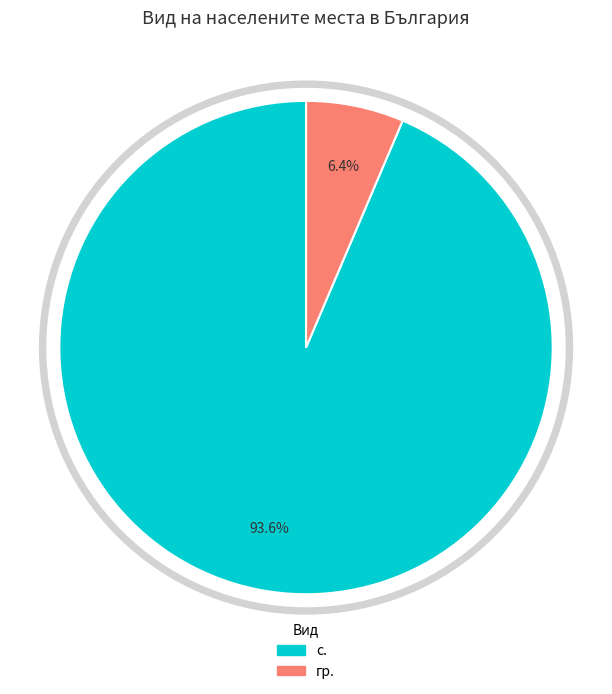

Which has a higher value, гр. or 6?

гр.